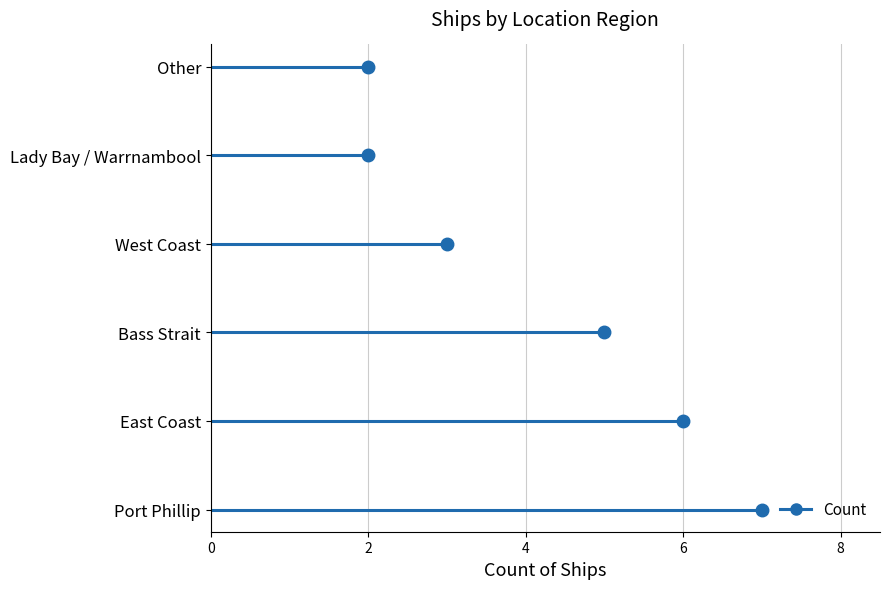

Reading left to right, list all the values displayed in this chart.

7	6	5	3	2	2